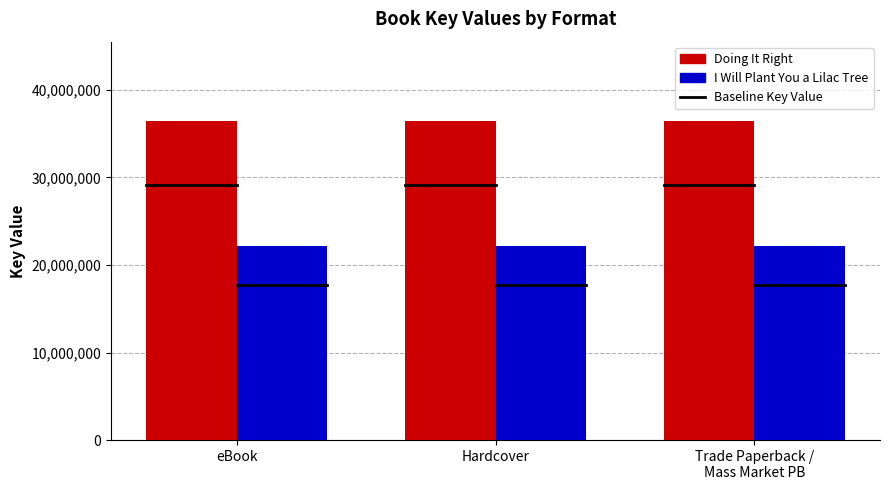

What is the greatest value displayed?

36414336